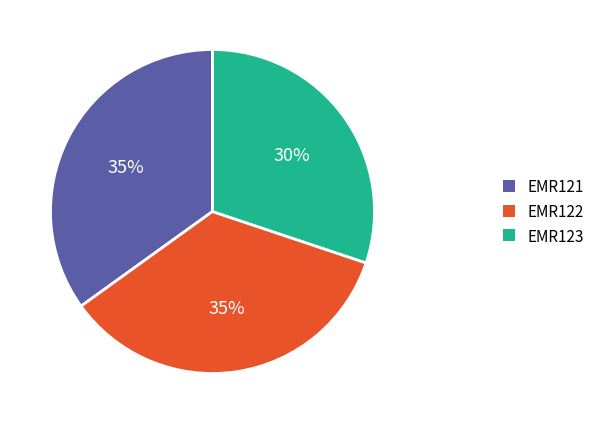

What is the ratio of the value at EMR123 to the value at EMR122?

0.9